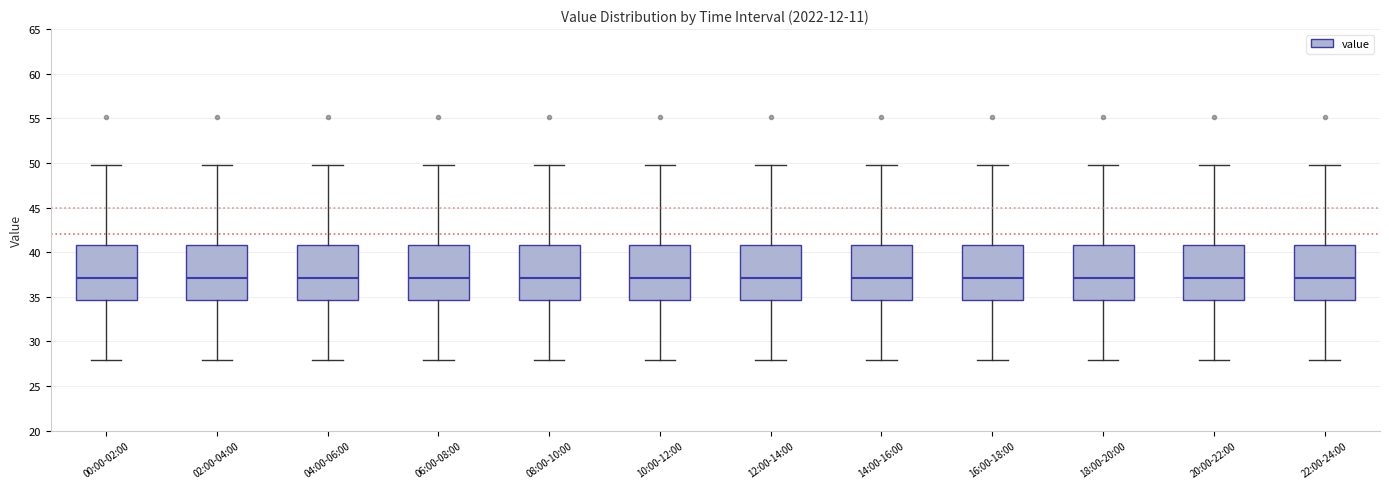

Reading left to right, transcribe this box plot: for each box, give where its median line is, the range the box spans, and where its two whiskers end, as read against the y-axis. The values are not printed on the chart, so give them approximately, as read against the axis.

00:00-02:00: median 37.0, box 34.5 to 41.0, whiskers 28.0 to 50.0
02:00-04:00: median 37.0, box 34.5 to 41.0, whiskers 28.0 to 50.0
04:00-06:00: median 37.0, box 34.5 to 41.0, whiskers 28.0 to 50.0
06:00-08:00: median 37.0, box 34.5 to 41.0, whiskers 28.0 to 50.0
08:00-10:00: median 37.0, box 34.5 to 41.0, whiskers 28.0 to 50.0
10:00-12:00: median 37.0, box 34.5 to 41.0, whiskers 28.0 to 50.0
12:00-14:00: median 37.0, box 34.5 to 41.0, whiskers 28.0 to 50.0
14:00-16:00: median 37.0, box 34.5 to 41.0, whiskers 28.0 to 50.0
16:00-18:00: median 37.0, box 34.5 to 41.0, whiskers 28.0 to 50.0
18:00-20:00: median 37.0, box 34.5 to 41.0, whiskers 28.0 to 50.0
20:00-22:00: median 37.0, box 34.5 to 41.0, whiskers 28.0 to 50.0
22:00-24:00: median 37.0, box 34.5 to 41.0, whiskers 28.0 to 50.0